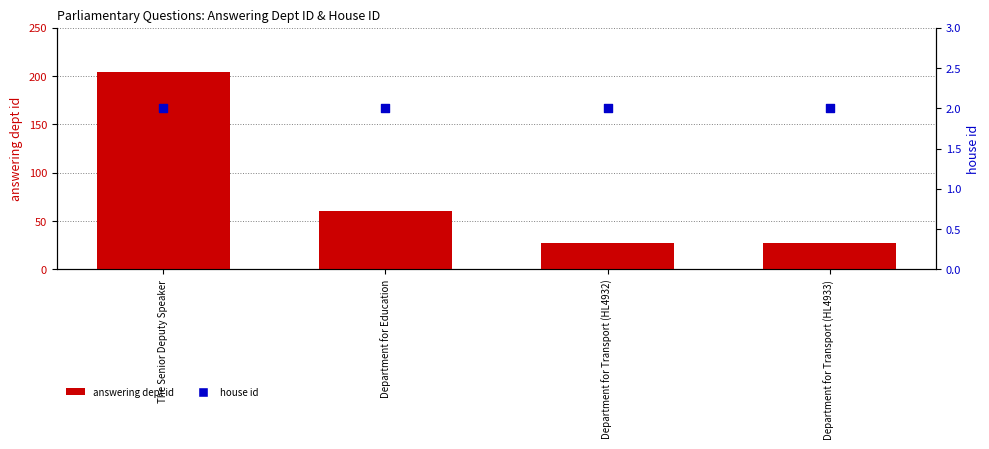

Which series has the largest total across all categories?

answering dept id